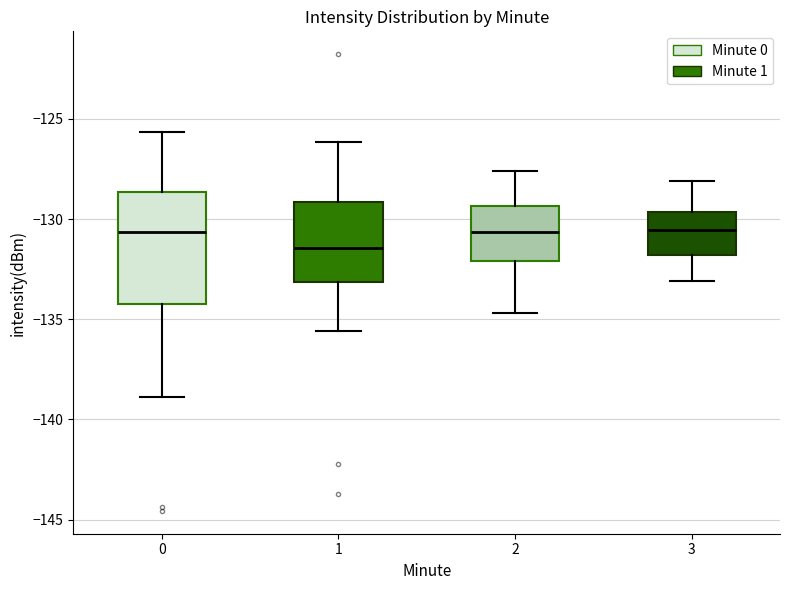

Where is the lower edge of the box at x = 0 on the y-axis? The values are not printed on the chart, so give them approximately, as read against the axis.

-134.0